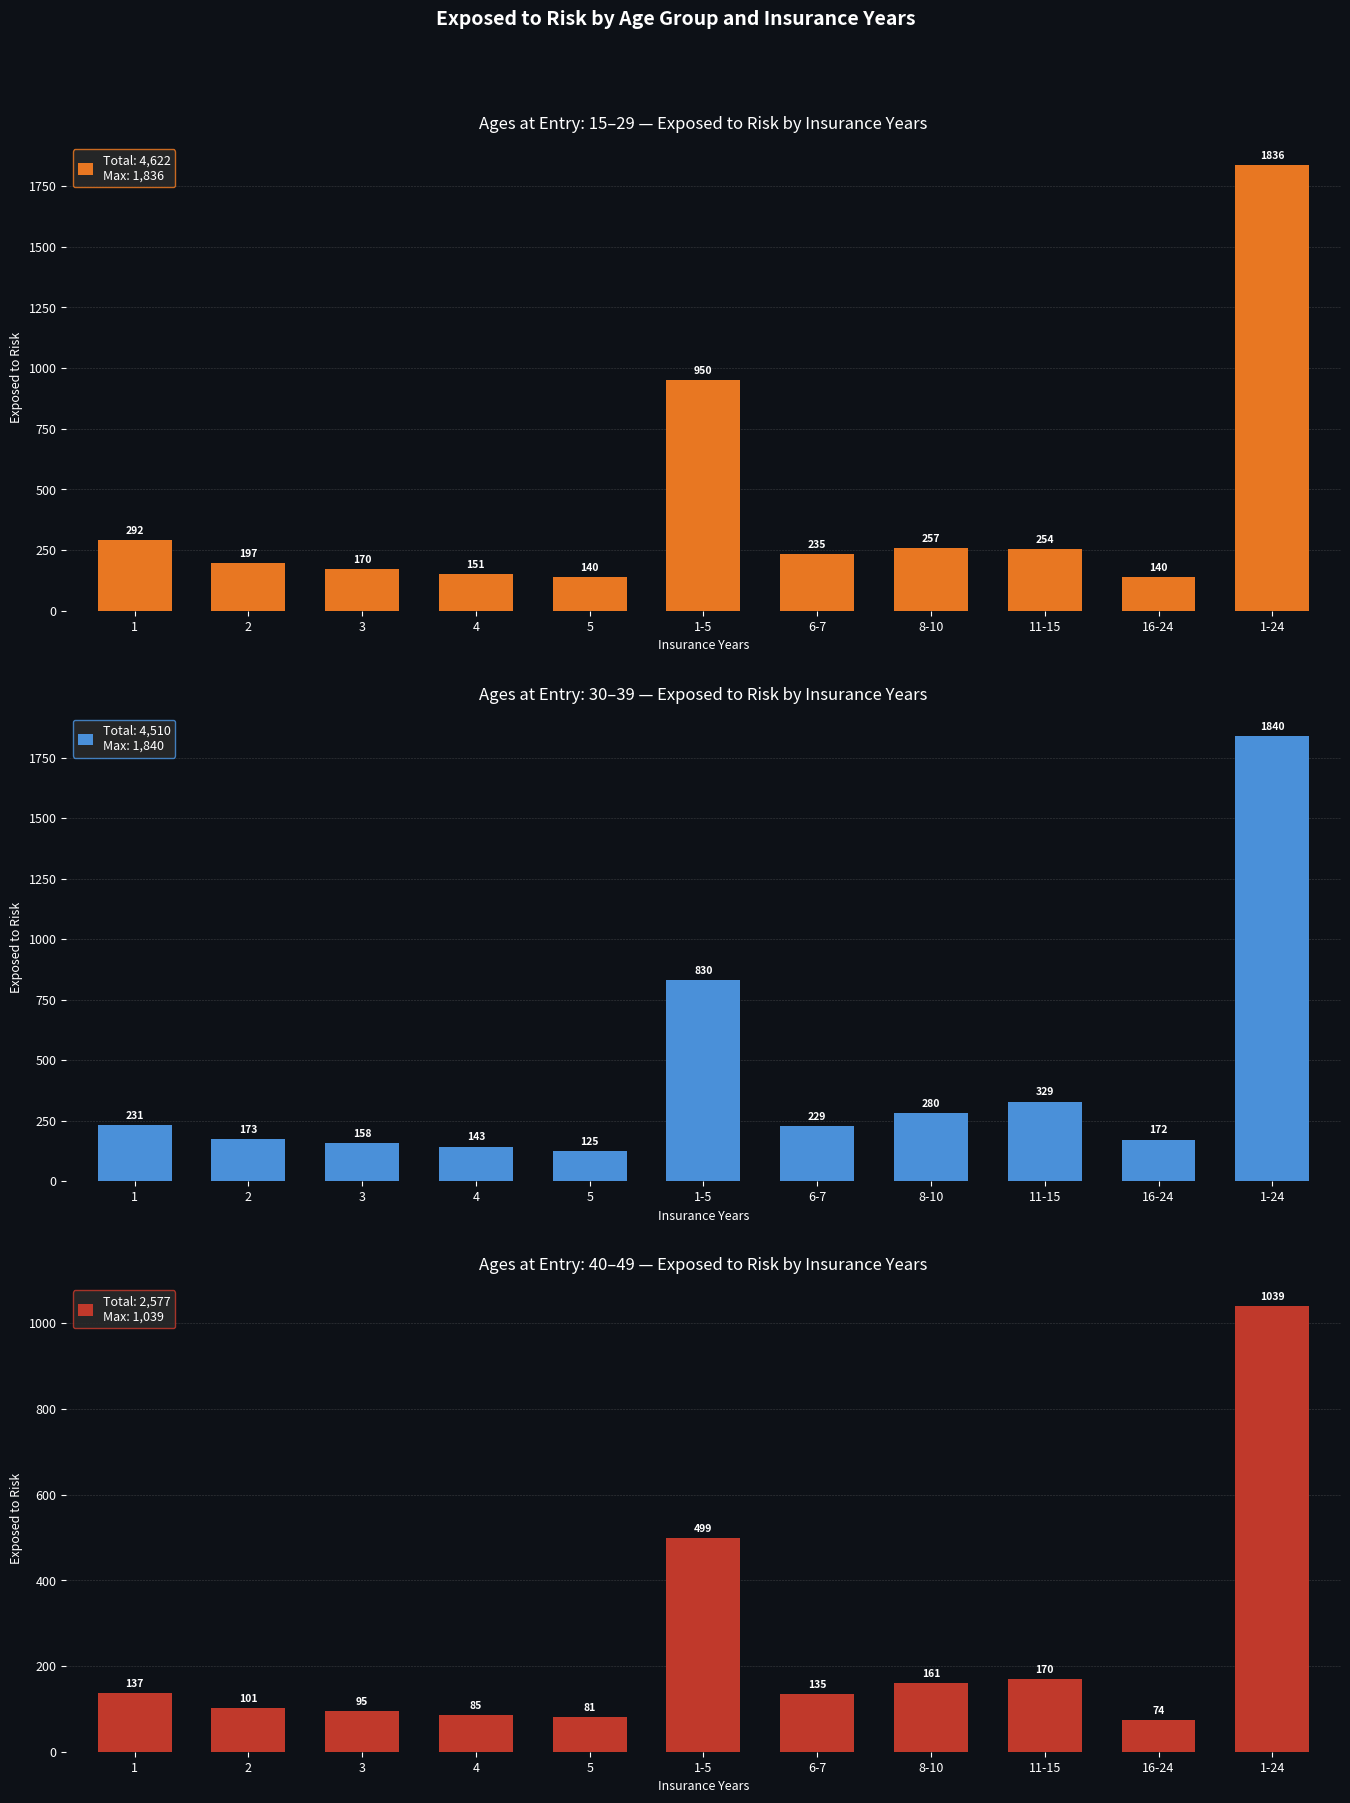

How many data points in 40-49 Exposed are above 135?

5